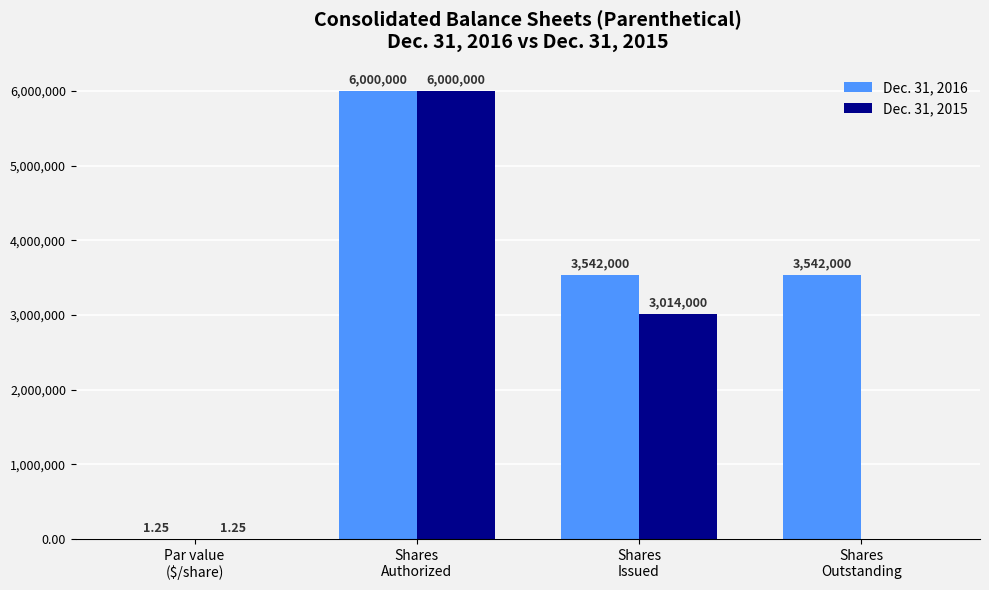

What is the difference between the Dec. 31, 2015 values at Shares
Issued and Shares
Authorized?

2986000.0